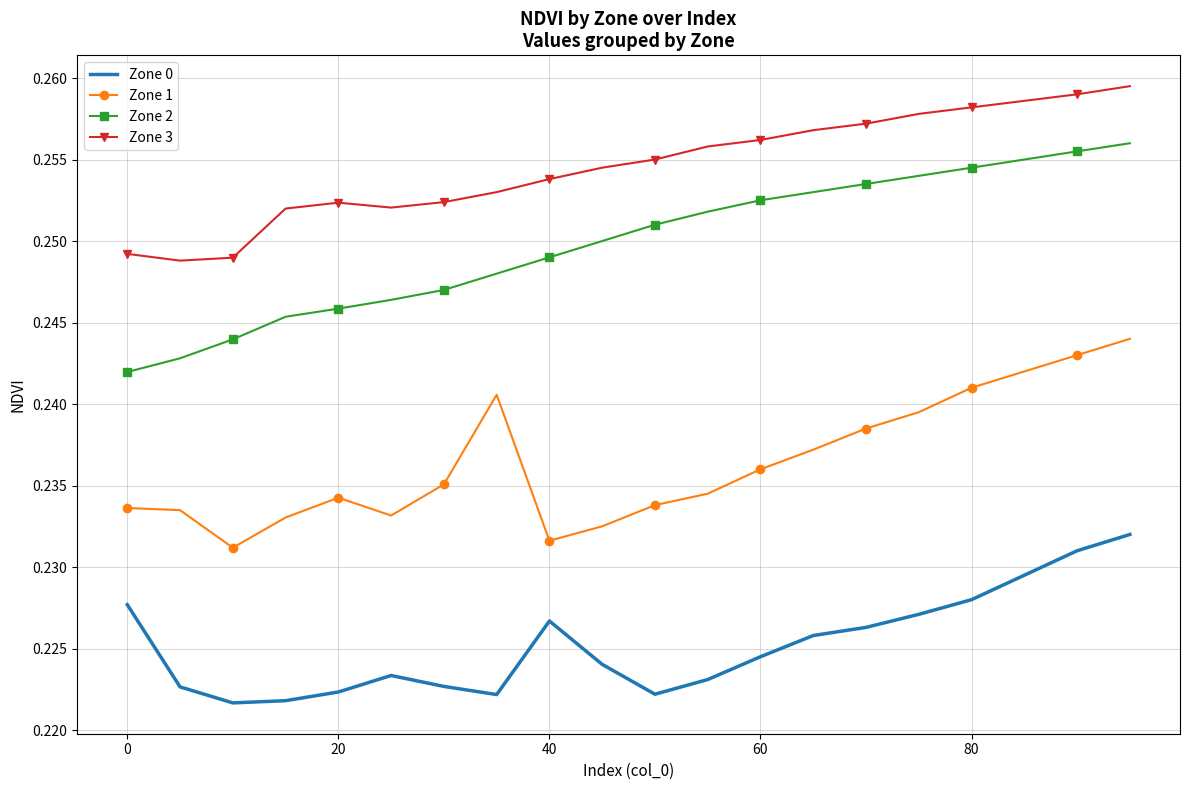

True or false: Zone 3 and Zone 0 intersect in this chart.

False